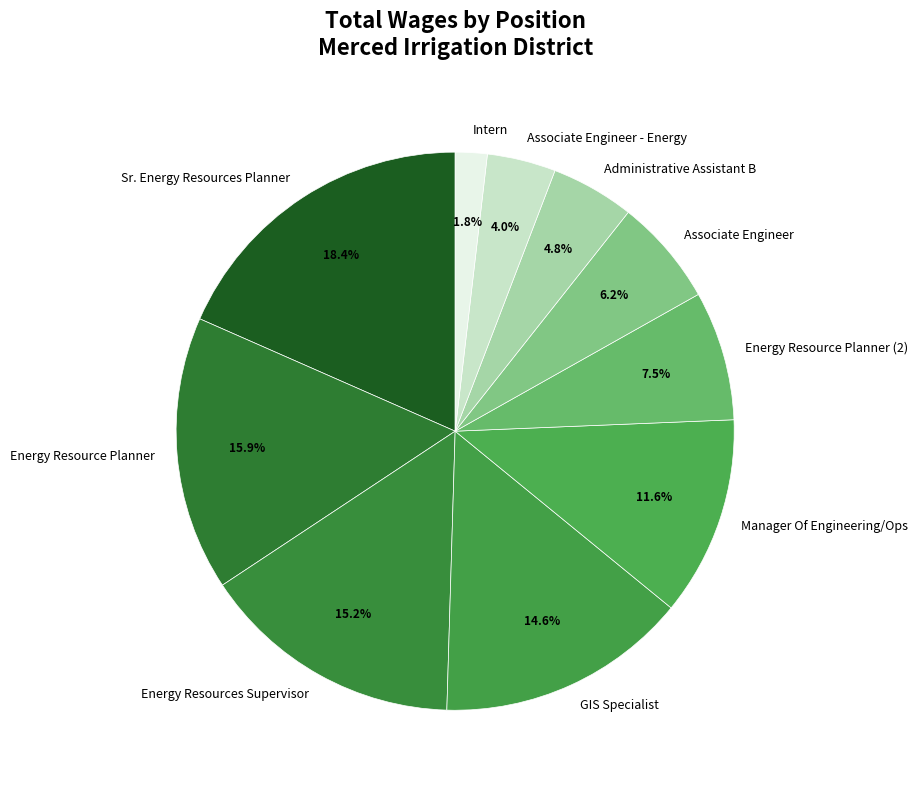

Is Energy Resource Planner the majority of the pie?

No